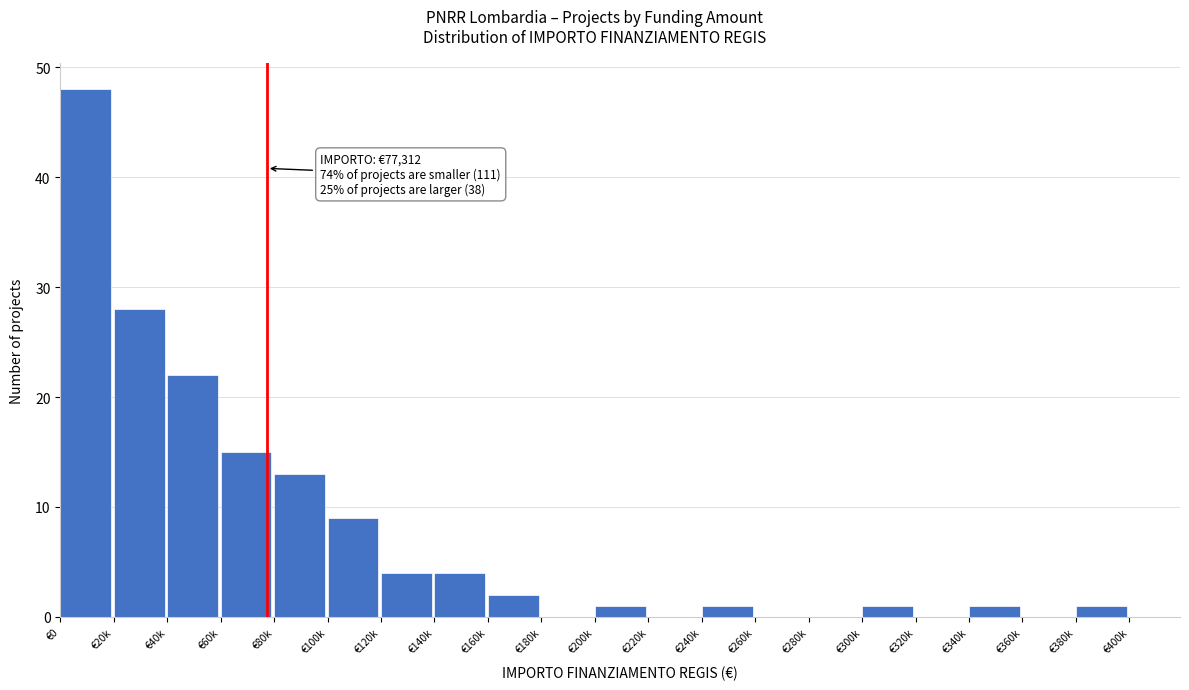

Reading left to right, list all the values displayed in this chart.

€0=48	€20k=28	€40k=22	€60k=15	€80k=13	€100k=9	€120k=4	€140k=4	€160k=2	€180k=0	€200k=1	€220k=0	€240k=1	€260k=0	€280k=0	€300k=1	€320k=0	€340k=1	€360k=0	€380k=1